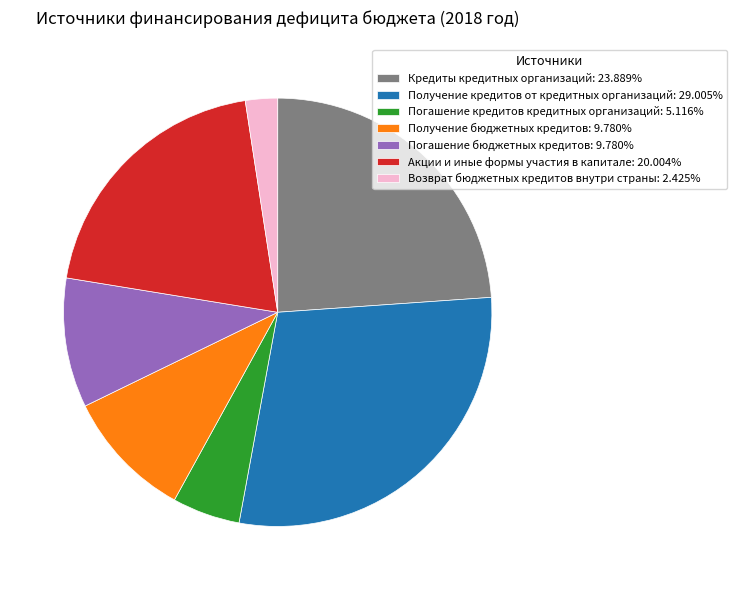

Which slice is the largest?

Получение кредитов от кредитных организаций